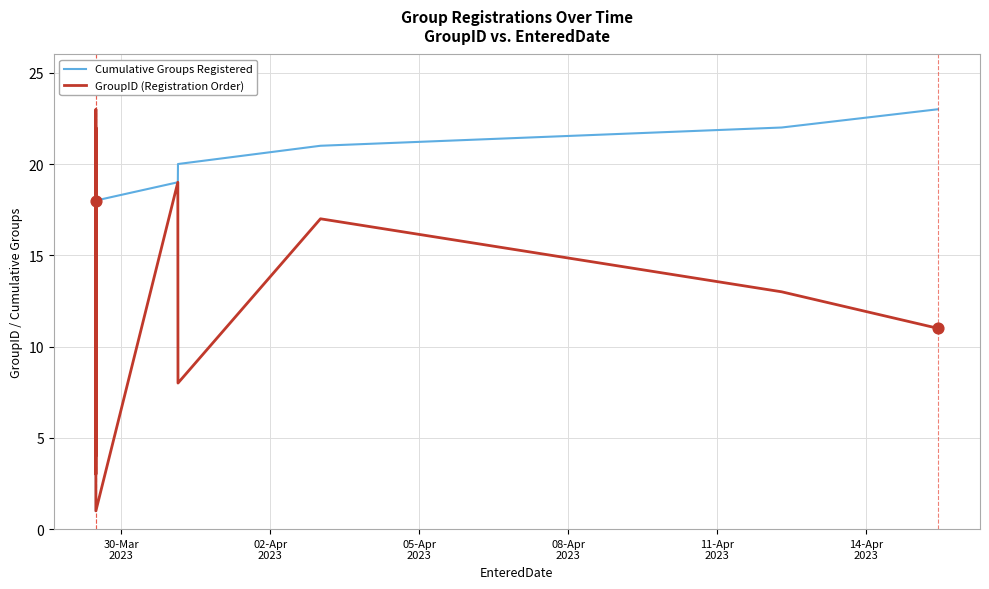

What are all the series names shown in the legend?

Cumulative Groups Registered, GroupID (Registration Order)